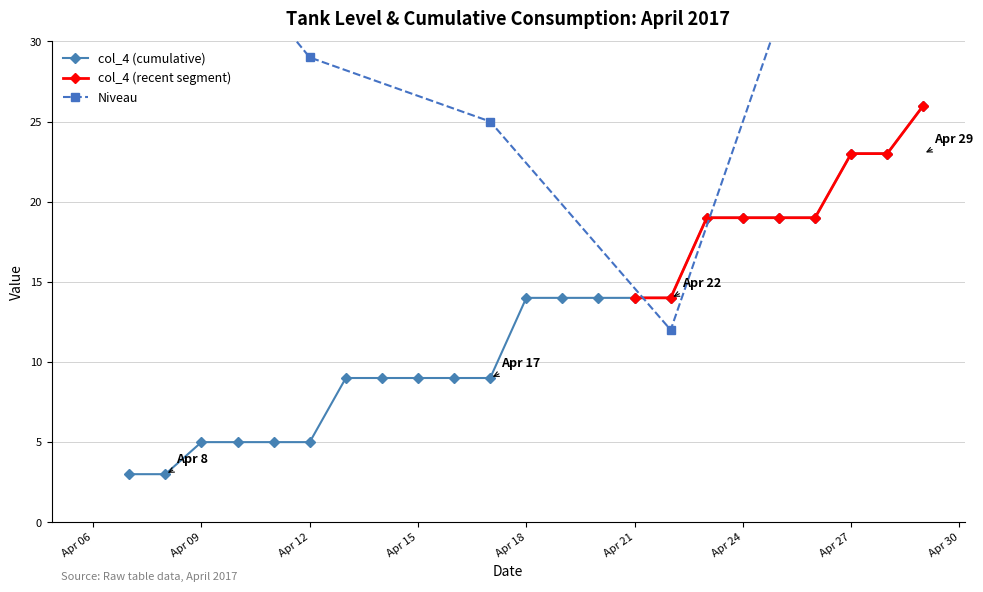

What is the value of the 11th point from the left?

9